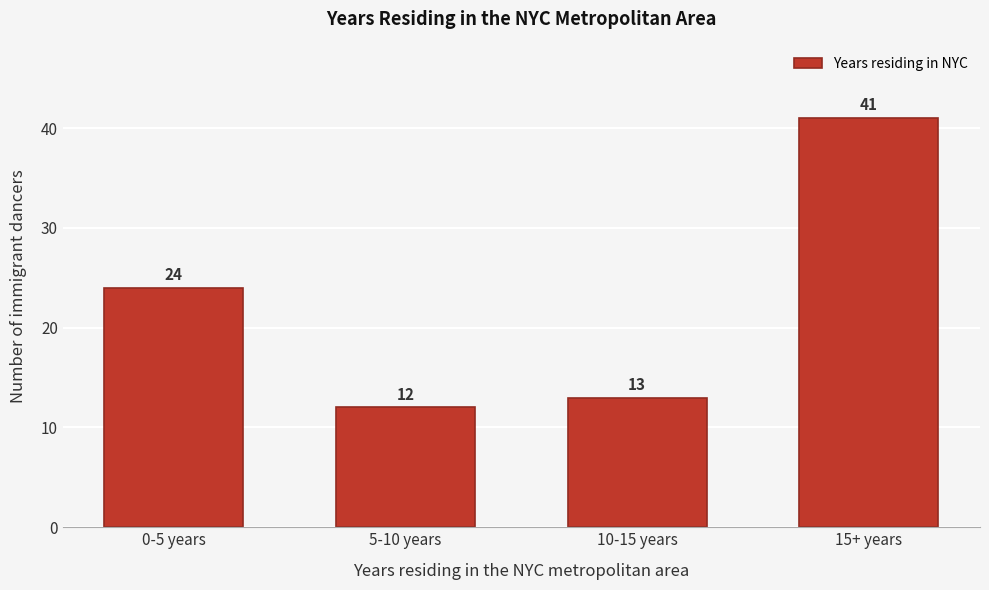

Reading right to left, list all the values displayed in this chart.

15+ years=41	10-15 years=13	5-10 years=12	0-5 years=24